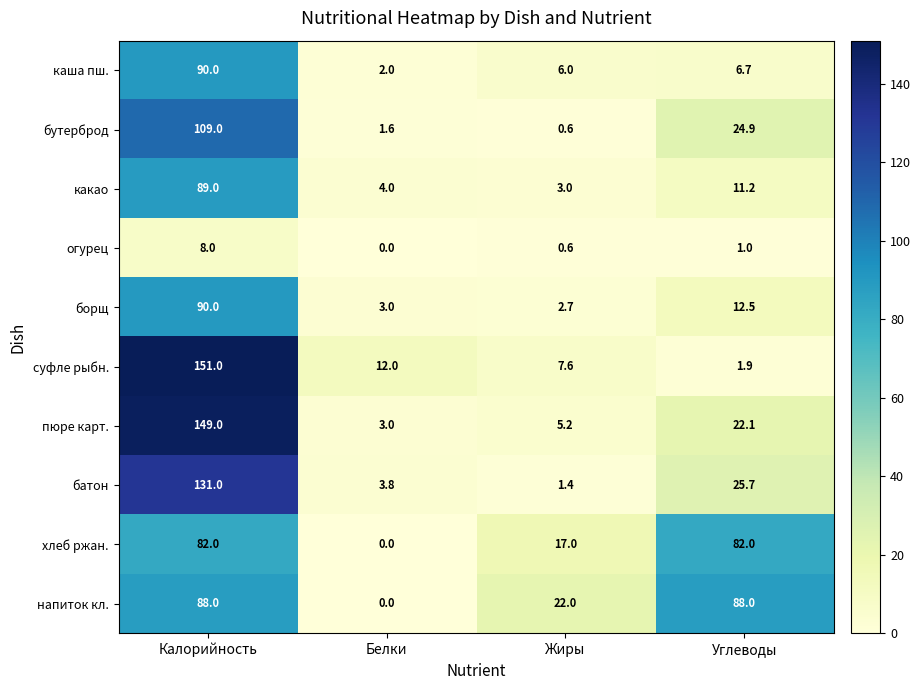

What is the total value across all series at Жиры?

66.1